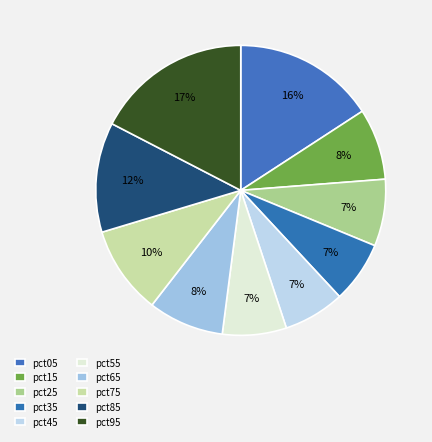

Is the sum of pct25 and pct85 greater than half?

No